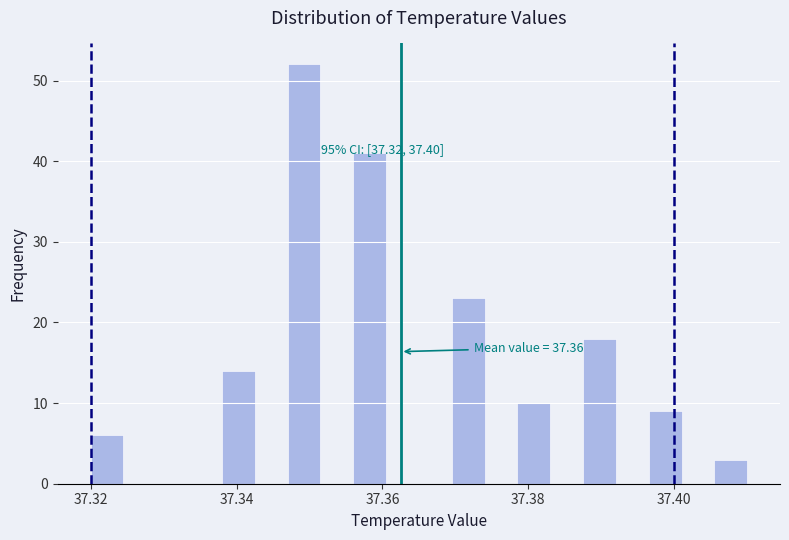

Around what value on the x-axis is the tallest bar? Give the approximate position of its centre, as read against the axis.

37.350